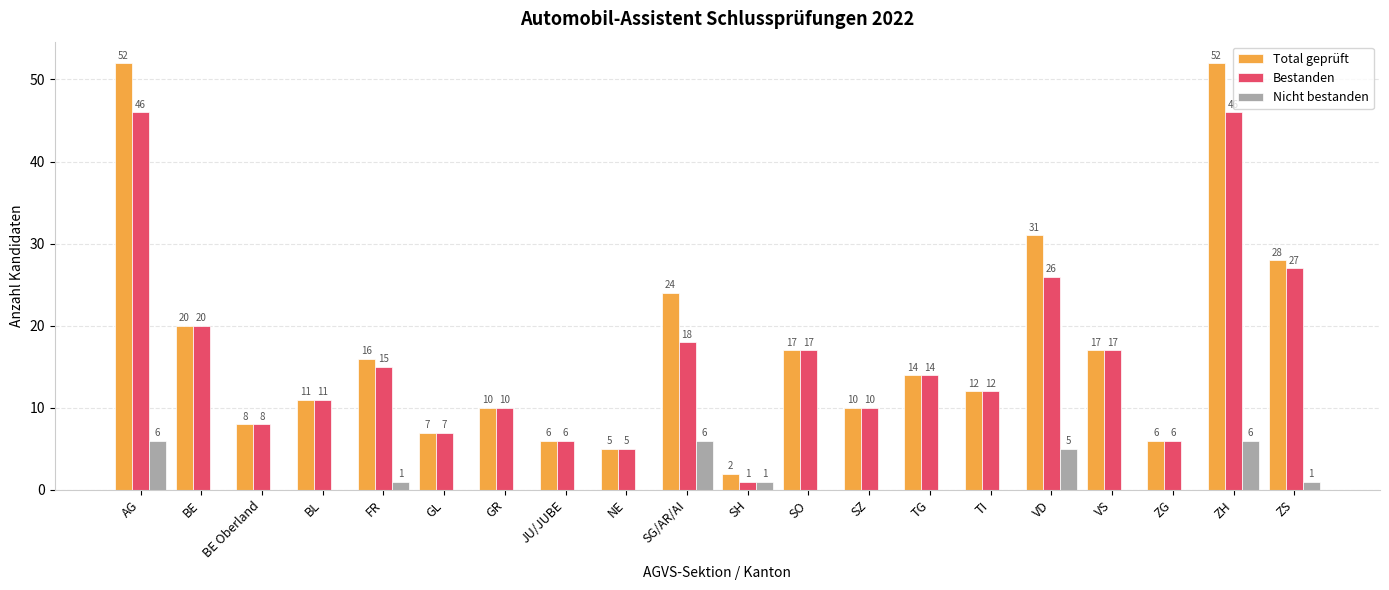

What is the highest value of the Nicht bestanden series?

6